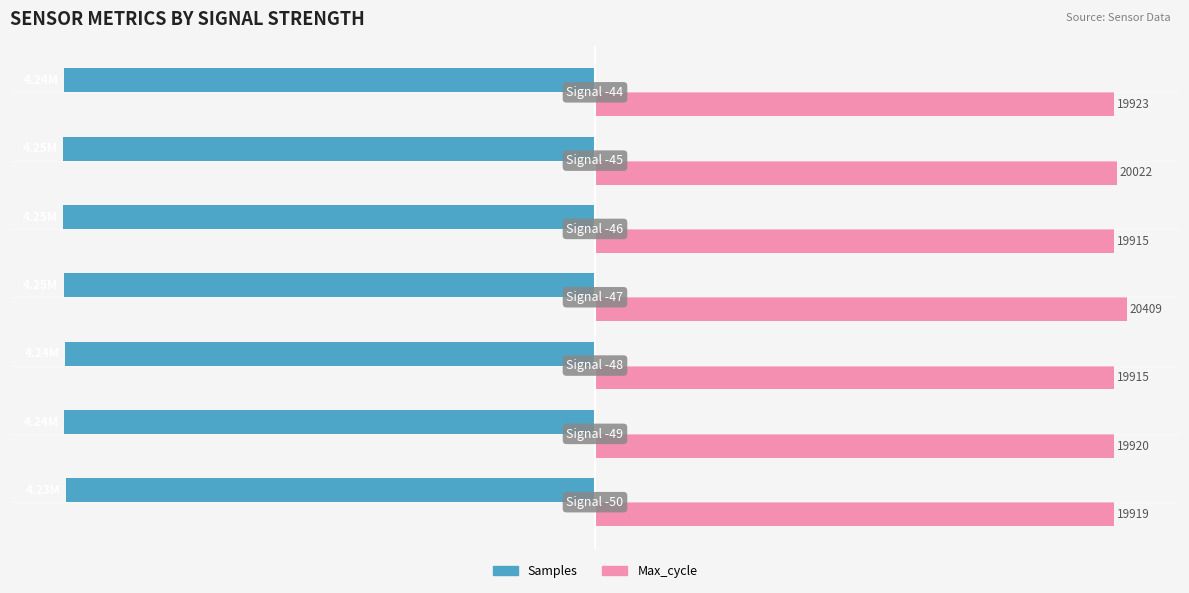

At how many categories does at least one series exceed 15?

7